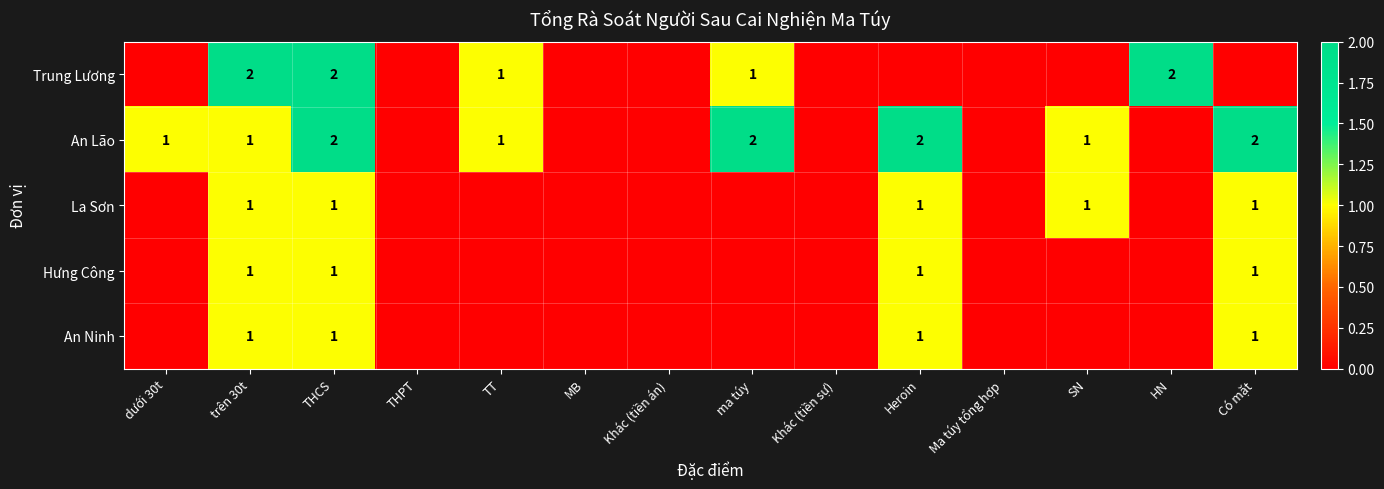

The value of An Lão at Heroin is 1. True or false?

False